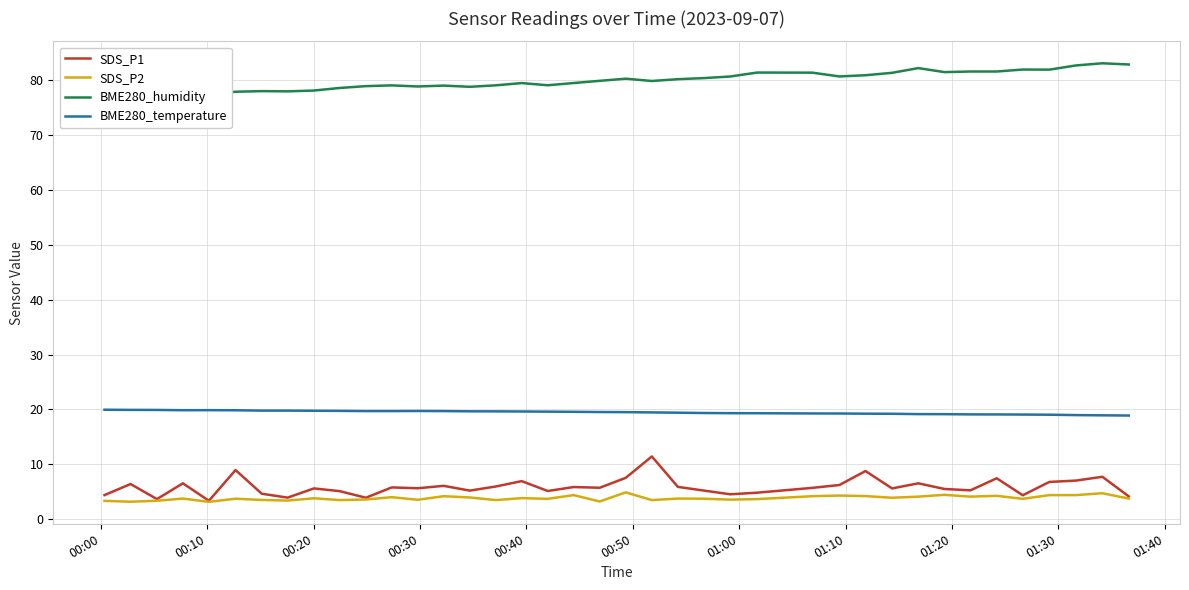

True or false: BME280_temperature and SDS_P1 intersect in this chart.

False